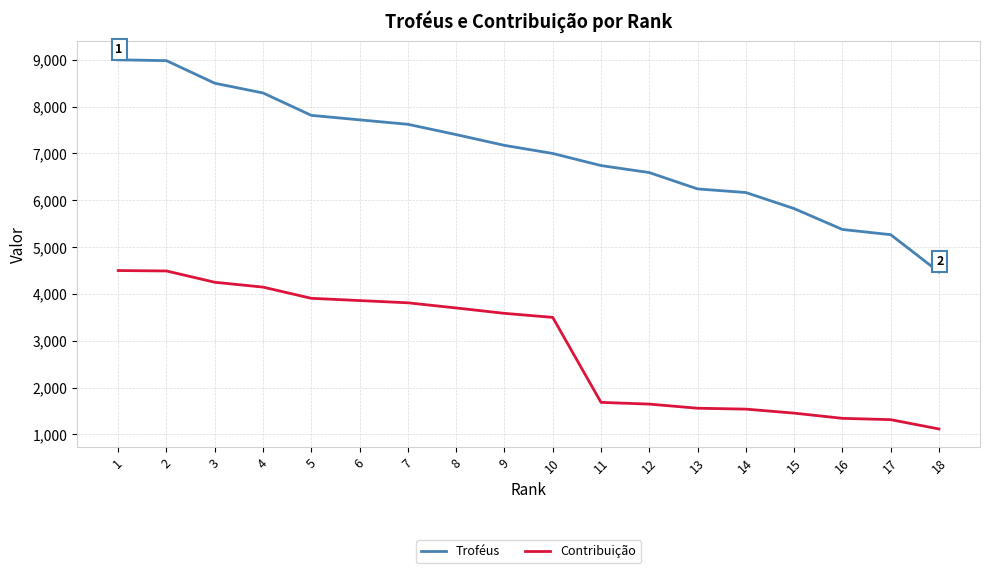

True or false: Troféus and Contribuição cross at least once.

False